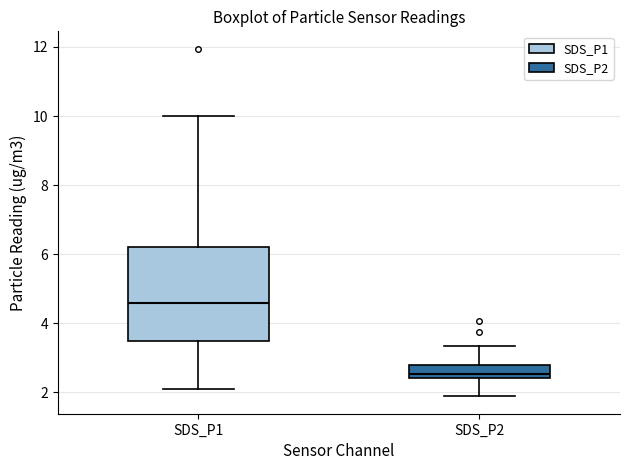

Which box has the lowest median line?

SDS_P2